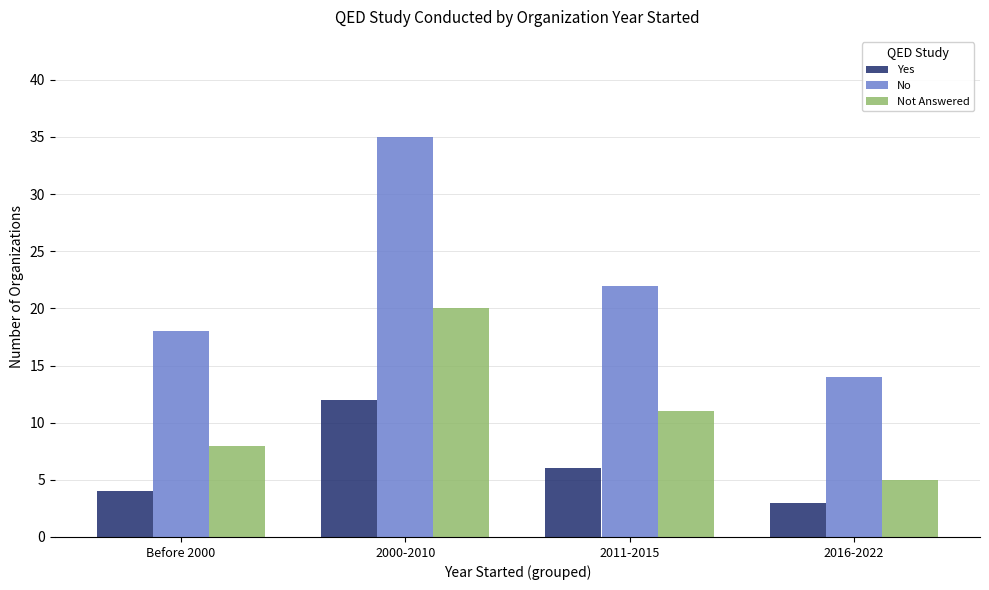

At which category is the sum across all series the highest?

2000-2010